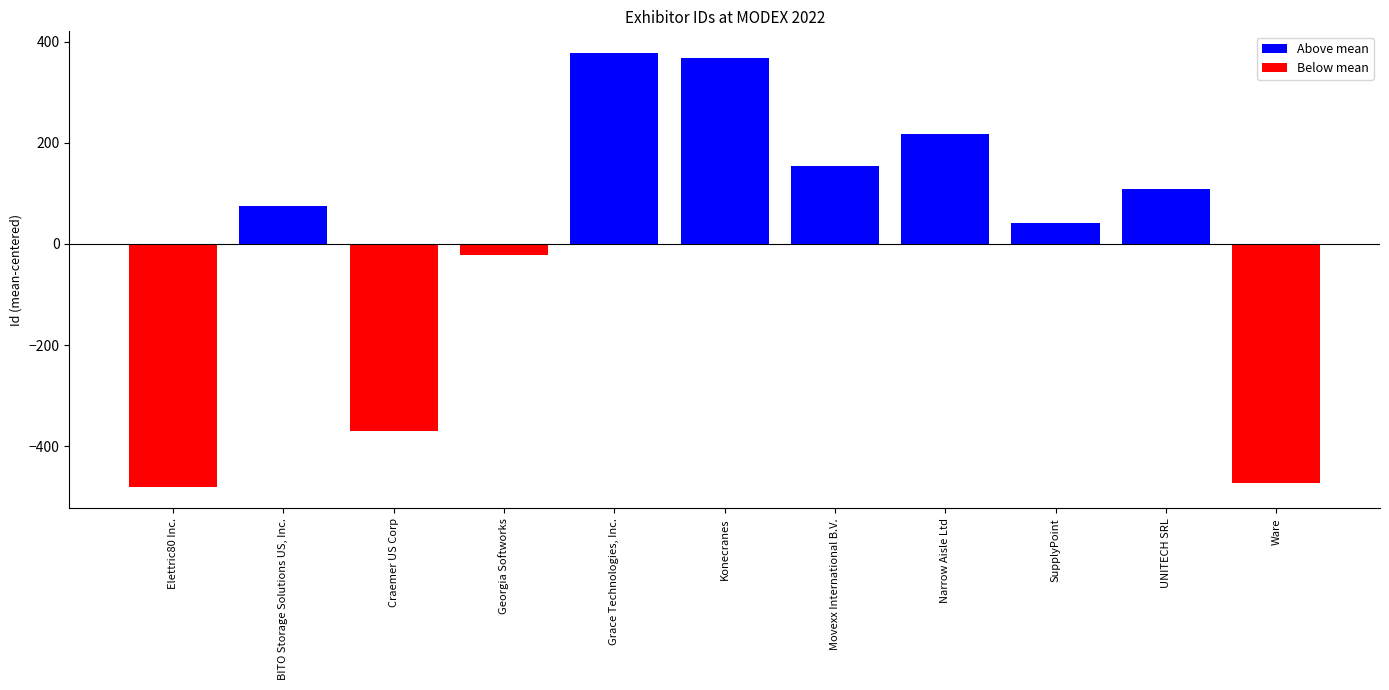

Where is the data nearest to the value -51?

Georgia Softworks